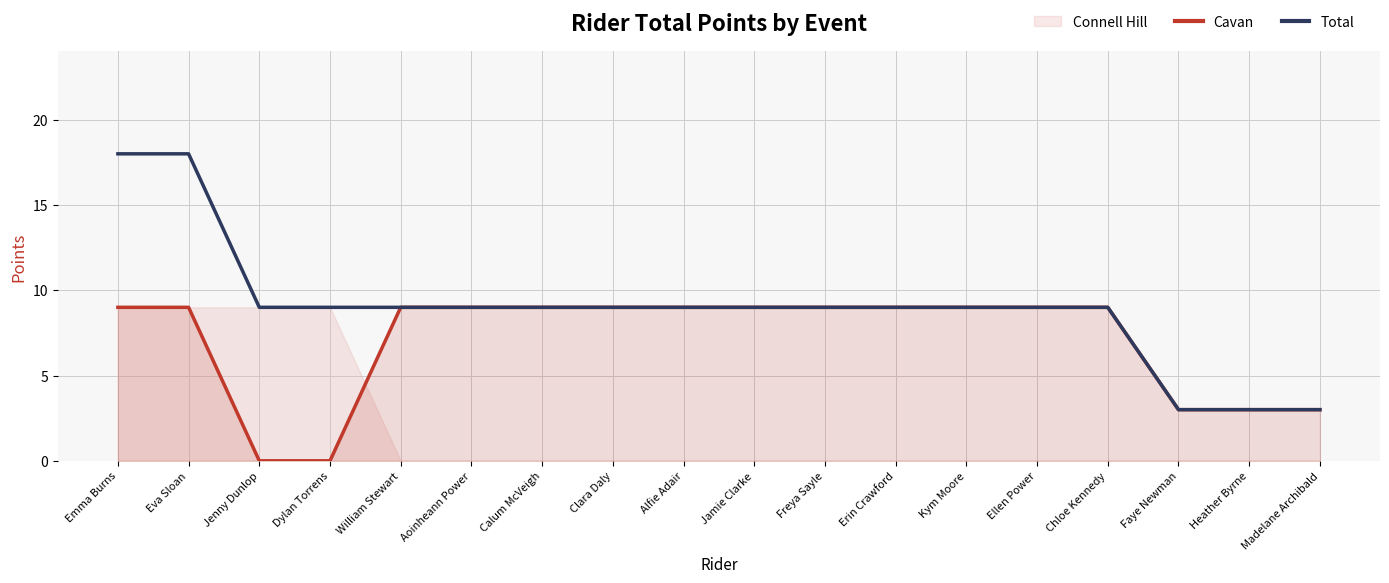

Which series changed the most between Dylan Torrens and Heather Byrne?

Total